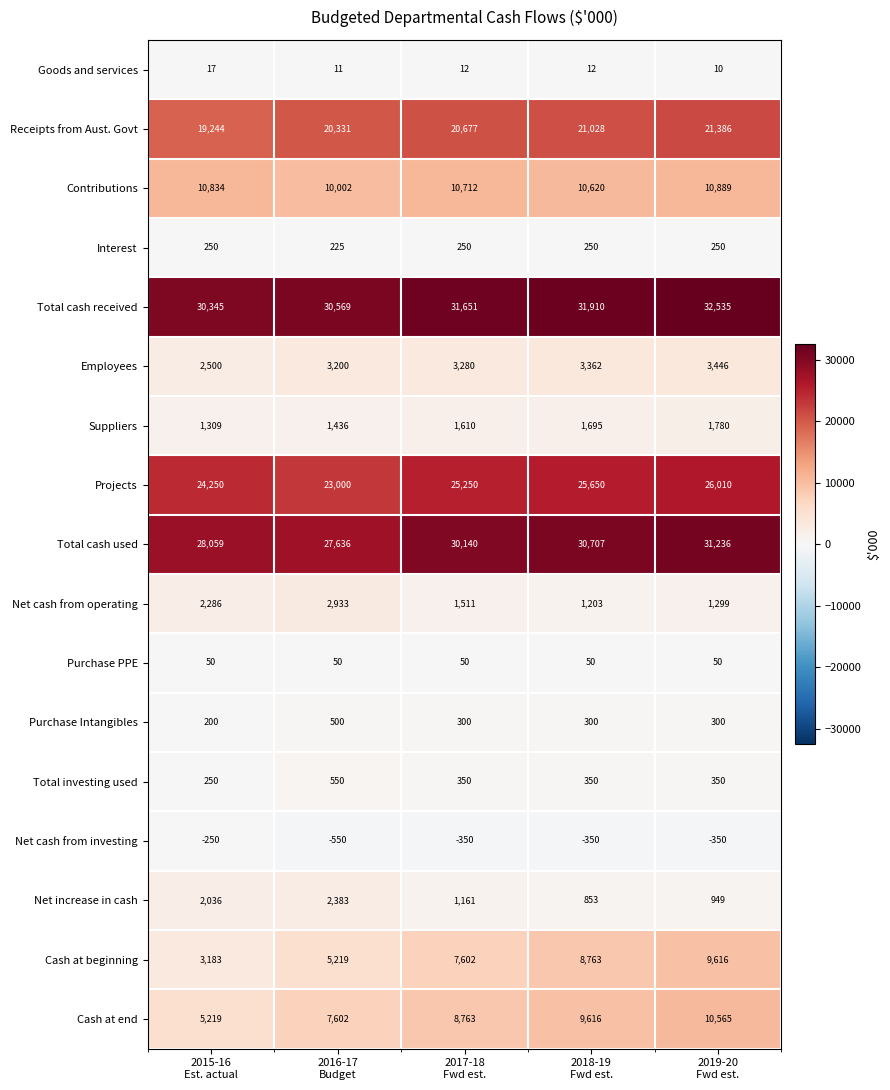

Rank the series by their maximum value, from highest to lowest.

Total cash received, Total cash used, Projects, Receipts from Aust. Govt, Contributions, Cash at end, Cash at beginning, Employees, Net cash from operating, Net increase in cash, Suppliers, Total investing used, Purchase Intangibles, Interest, Purchase PPE, Goods and services, Net cash from investing